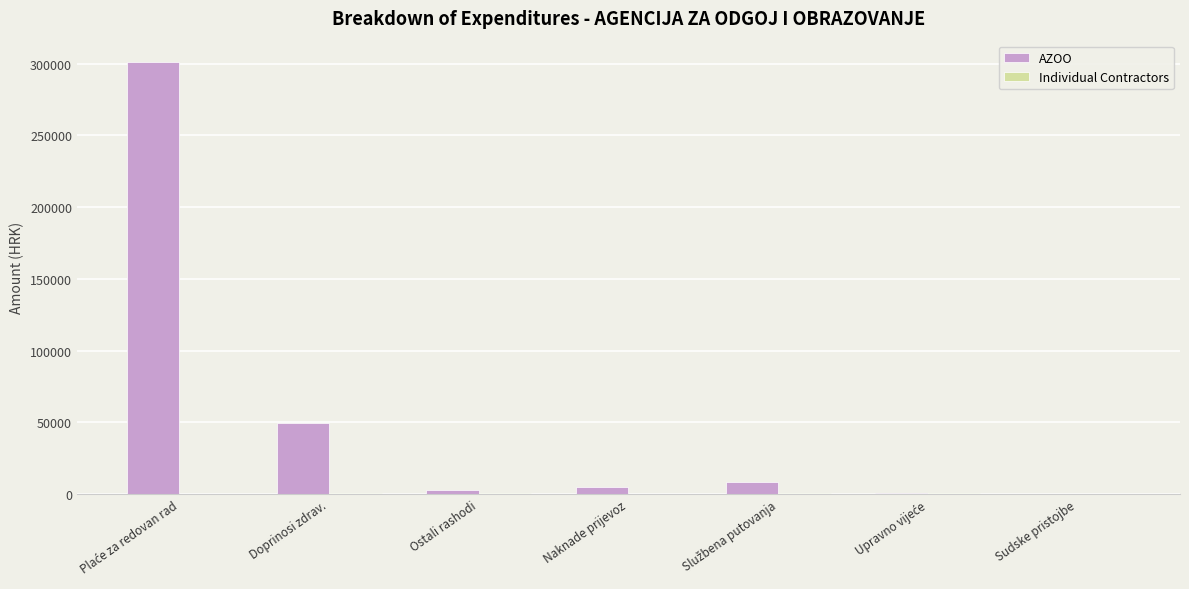

What is the sum of all AZOO values?

367094.9